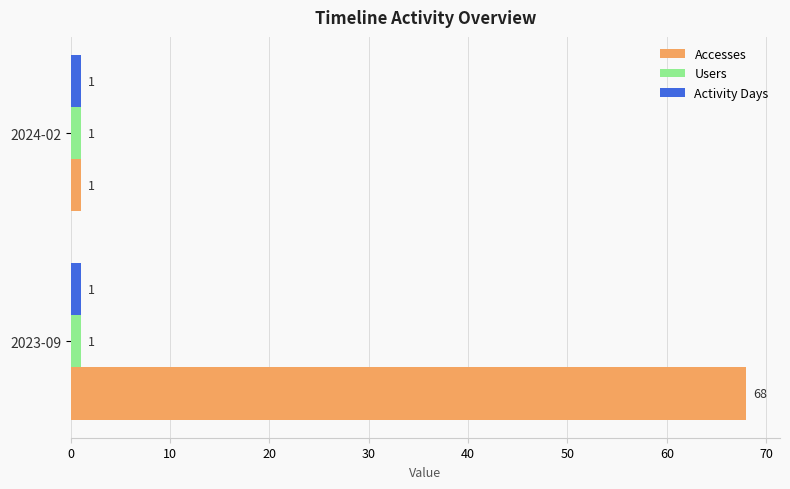

How many Accesses values are between 1 and 68?

2